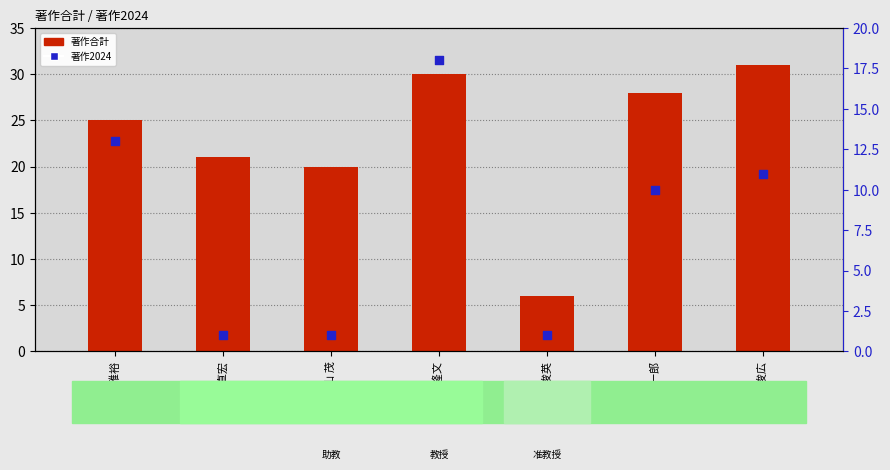

At how many categories does at least one series exceed 7?

6